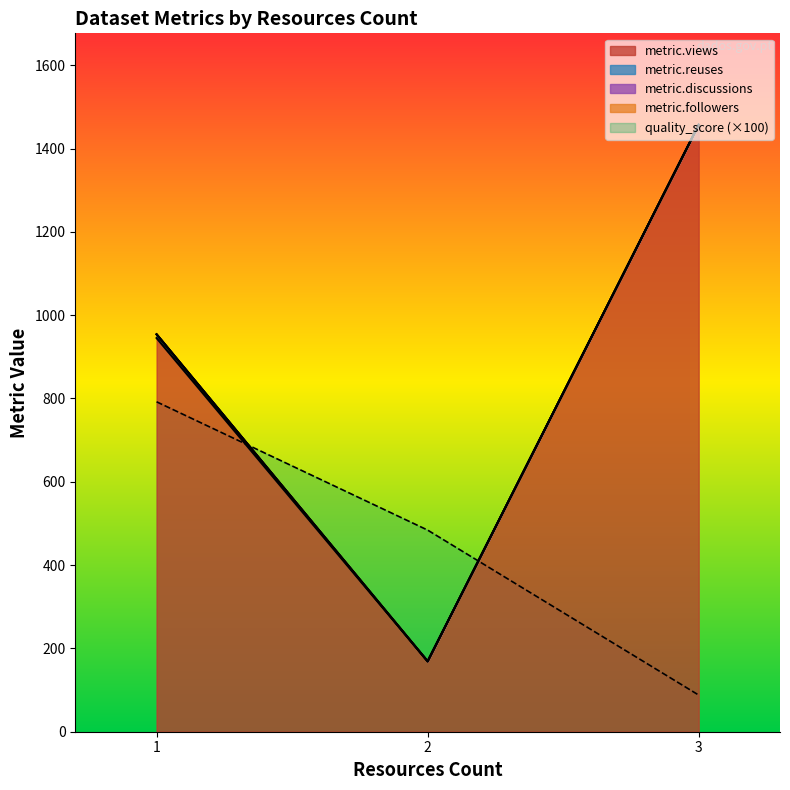

True or false: metric.followers has more than 1 interior local peaks.

False